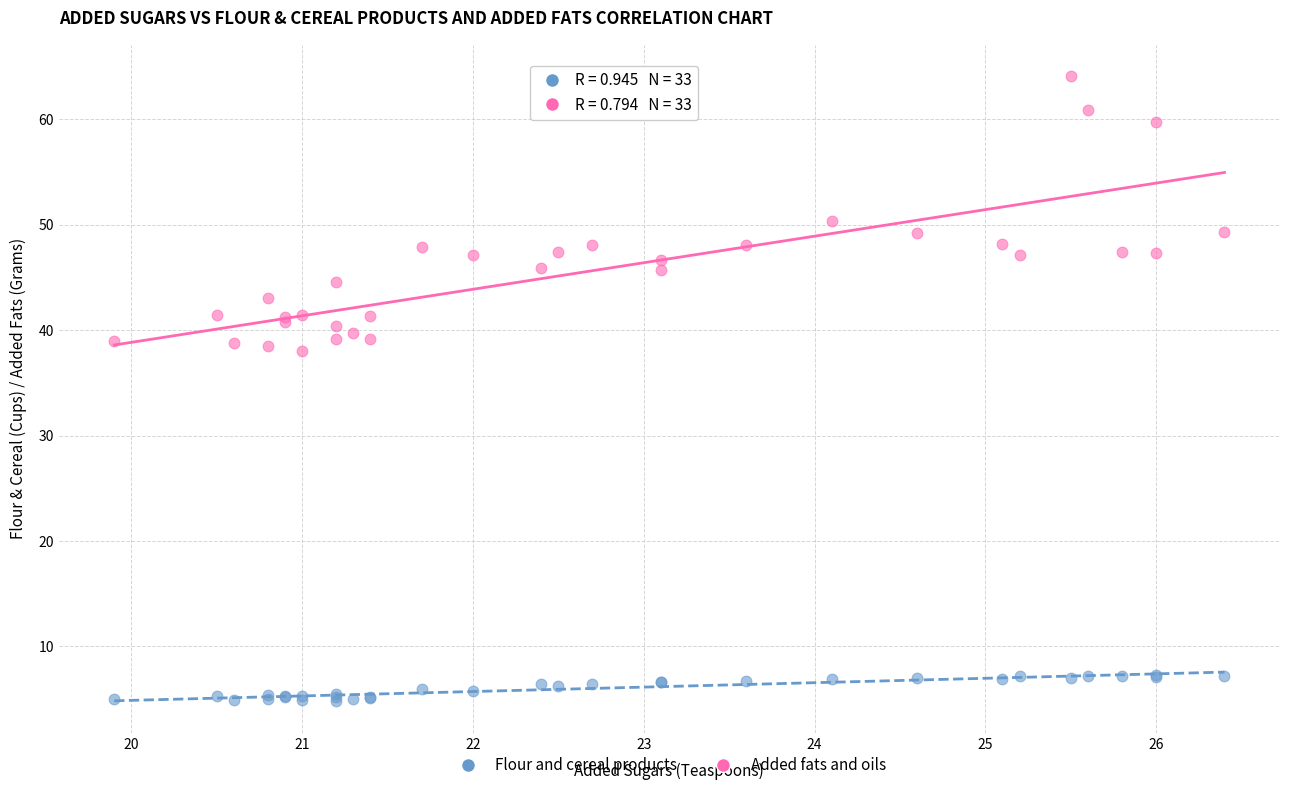

What are all the series names shown in the legend?

Flour and cereal products, Added fats and oils